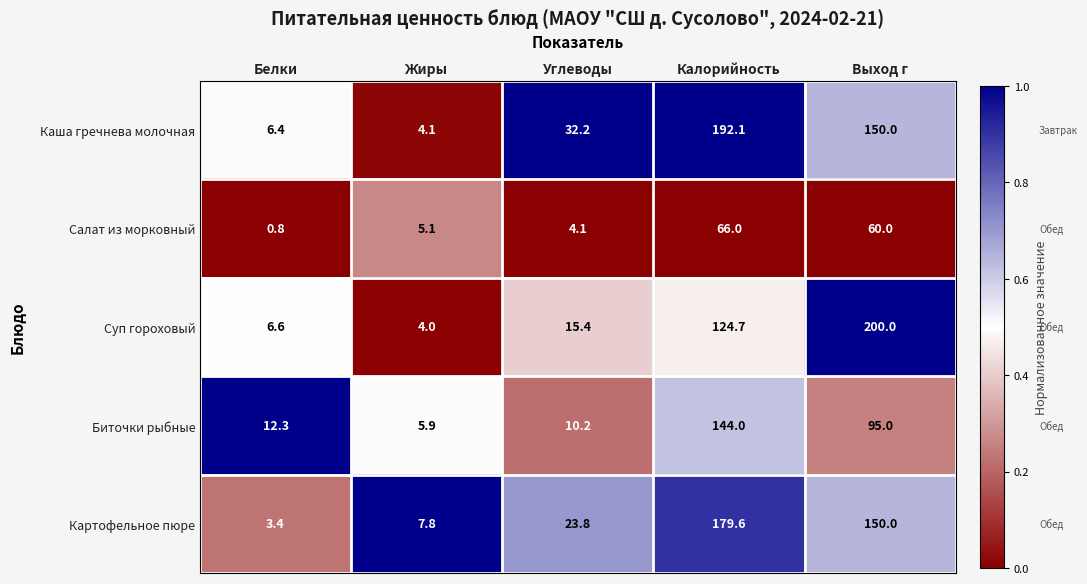

At which label does Каша гречнева молочная first exceed 32?

Углеводы